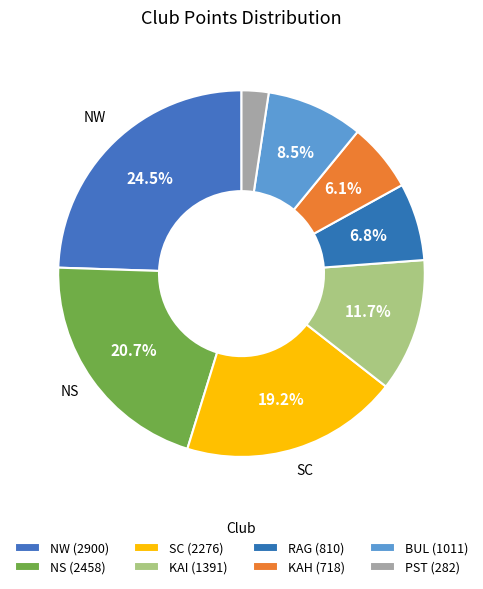

Approximately how many times larger is the value at KAH compared to RAG?

0.9